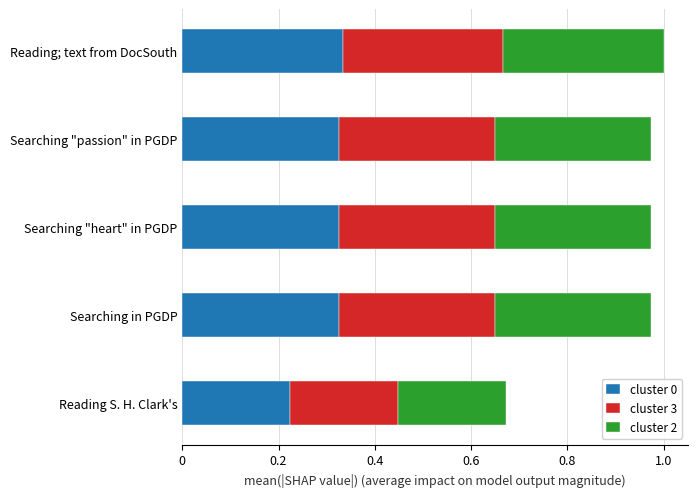

What is the sum of the cluster 0 values at Searching "passion" in PGDP and Reading; text from DocSouth?

0.7